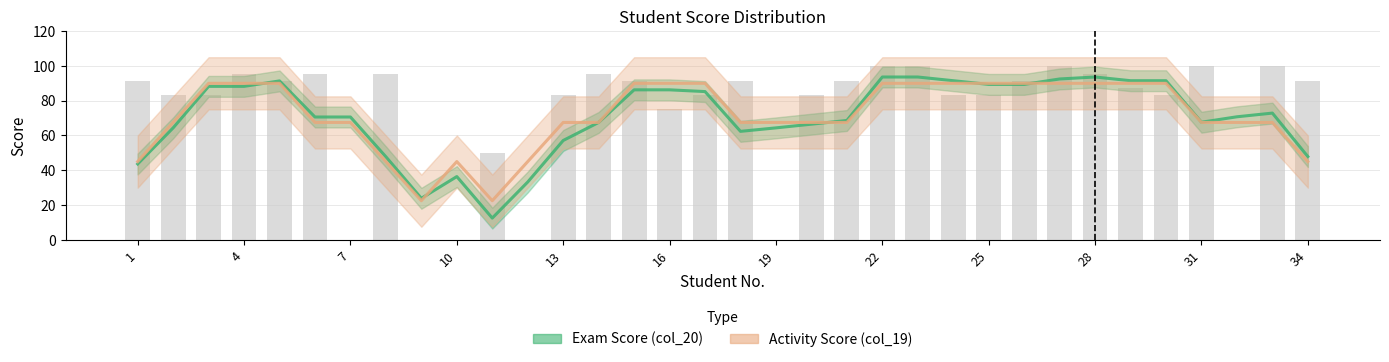

At how many categories does at least one series exceed 15?

34